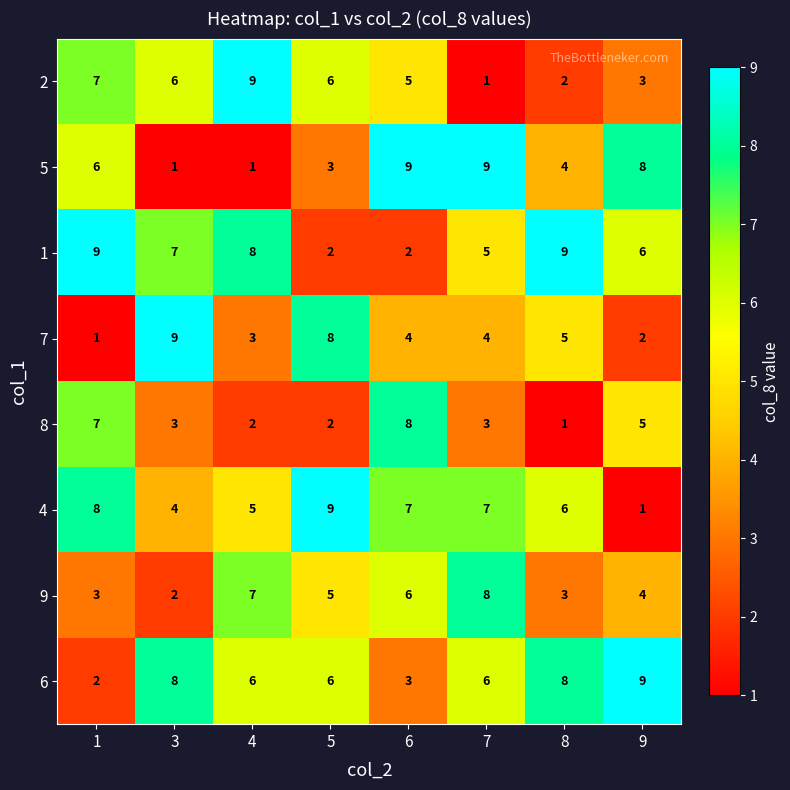

Is it true that 6 equals 2 at 8?

False